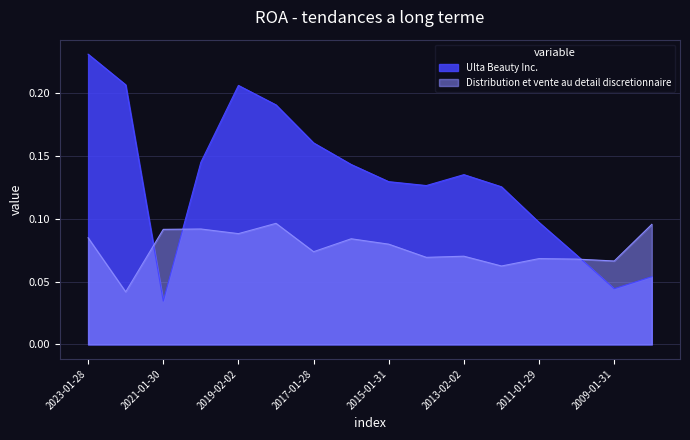

How many Ulta Beauty Inc. values are between 0 and 1?

16